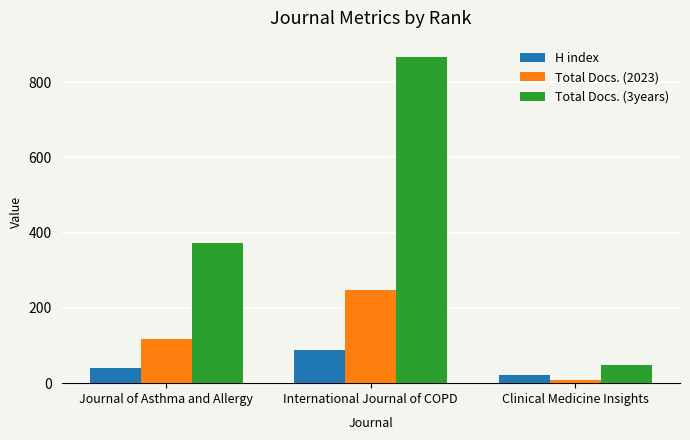

How many bars are there in total?

9